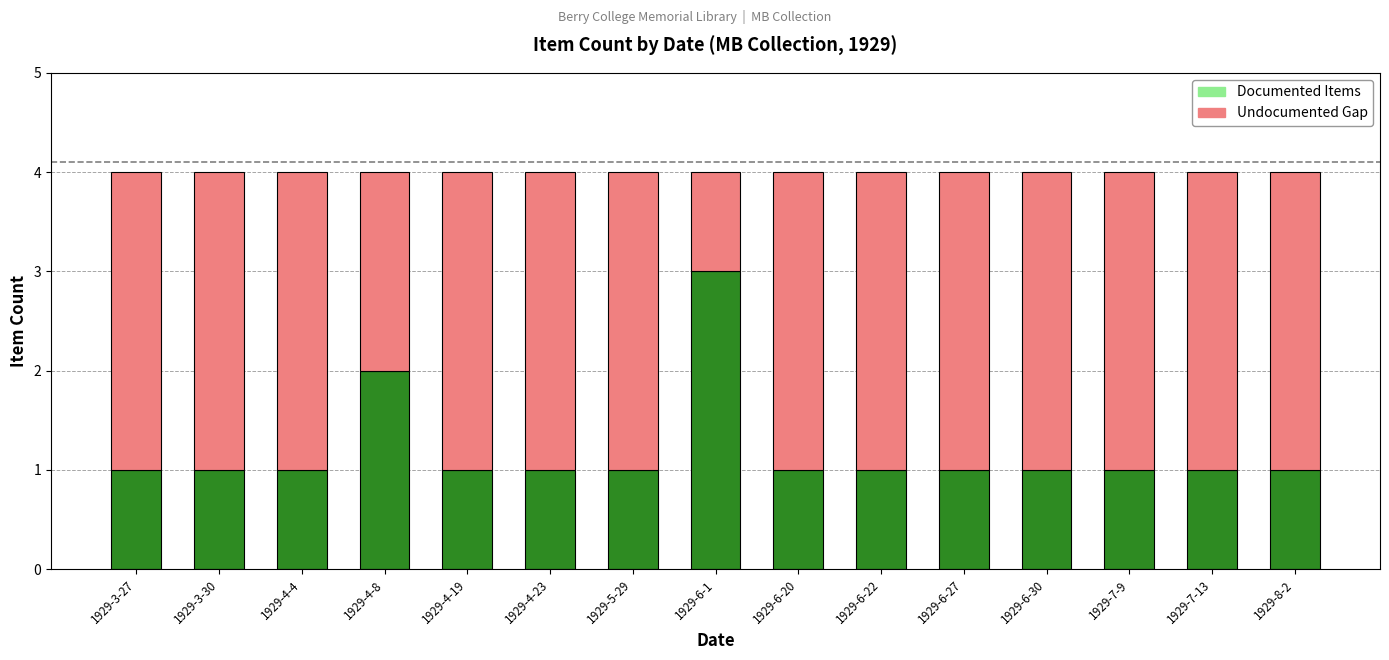

What is the total value across all series at 1929-3-27?

4